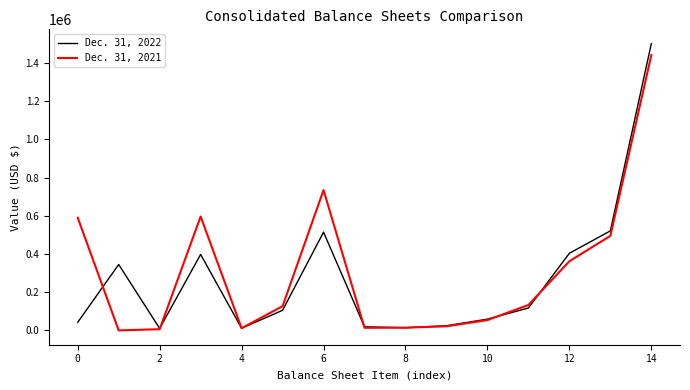

Which series has the largest range (max minus min)?

Dec. 31, 2022